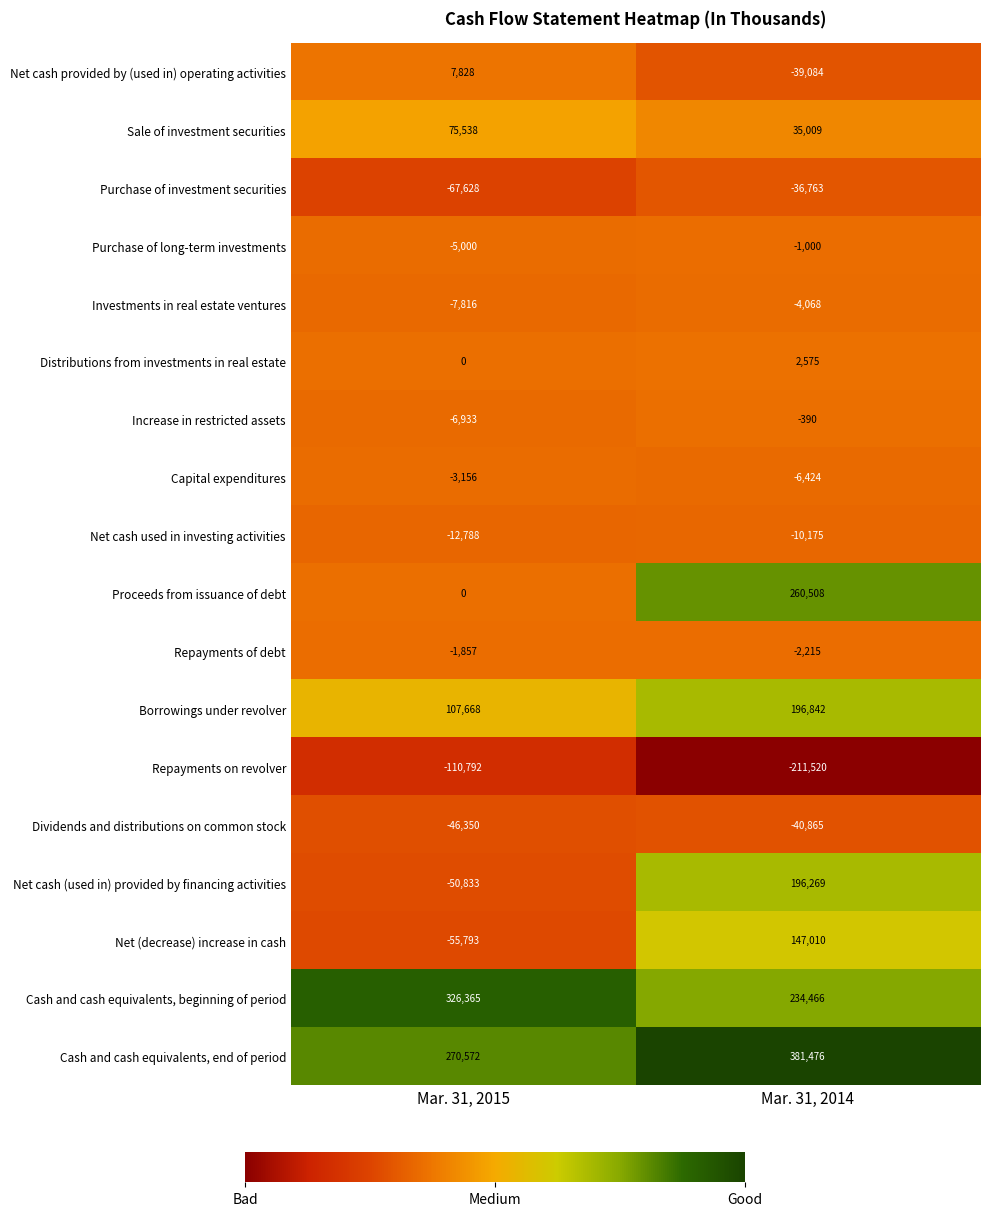

What is the difference between the Sale of investment securities values at Mar. 31, 2014 and Mar. 31, 2015?

40529